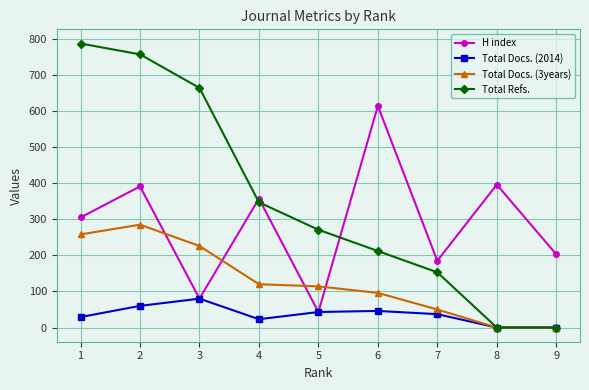

The value of Total Docs. (3years) at 1 is 258. True or false?

True